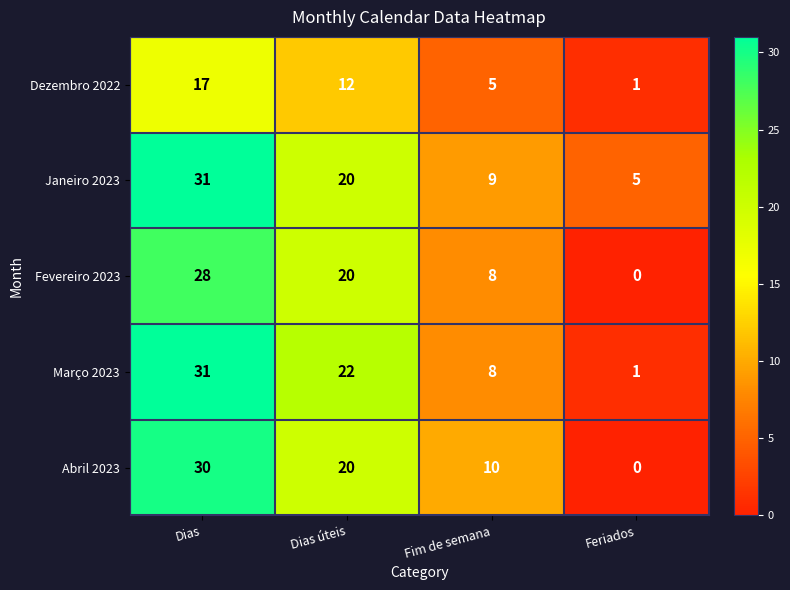

How many data points in Abril 2023 are less than 20?

2